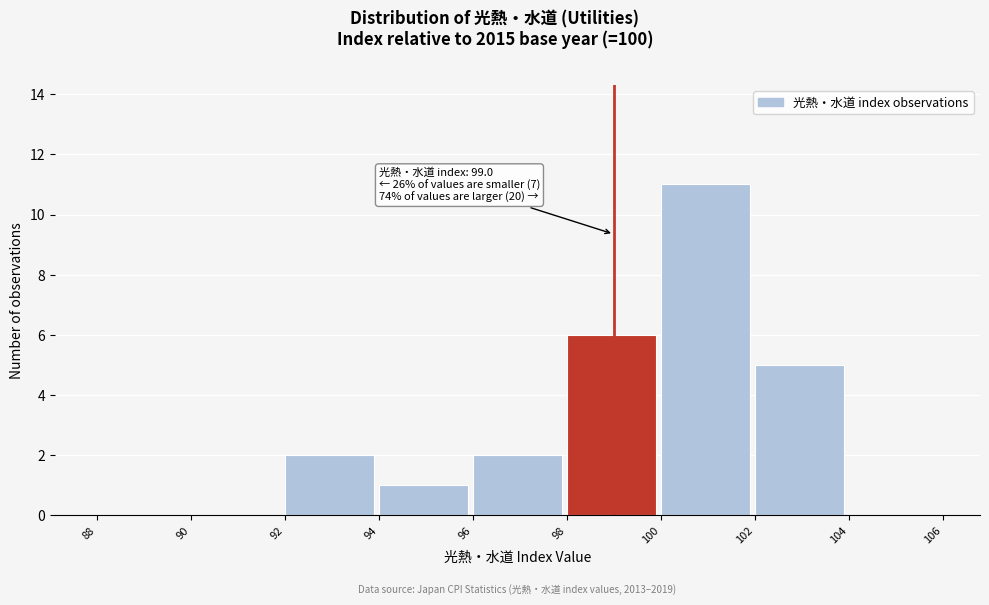

Which range on the x-axis has the tallest bar?

100 to 102